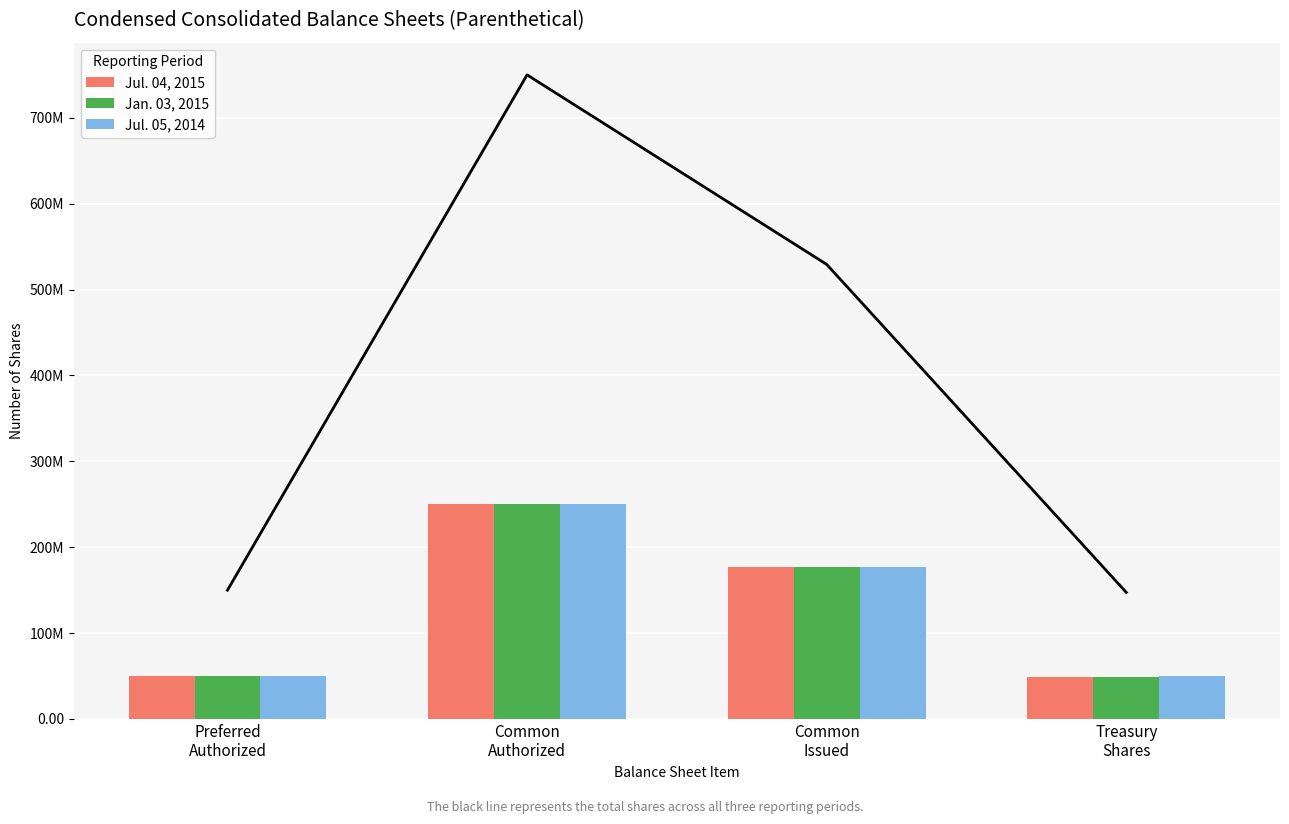

Is it true that Jan. 03, 2015 equals 49065798 at Treasury
Shares?

True